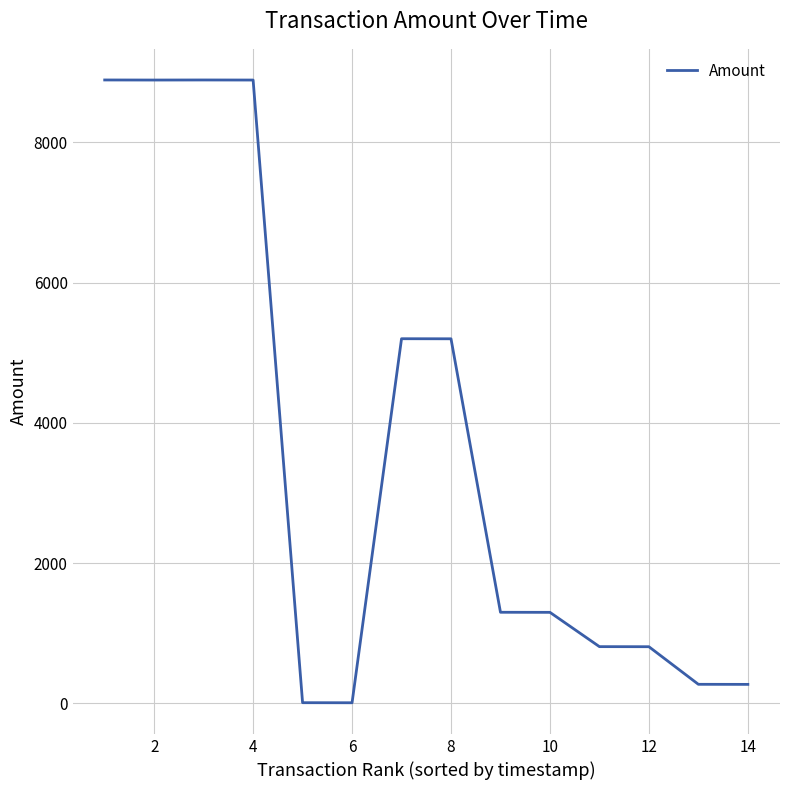

What is the difference between the maximum and minimum values?

8879.0